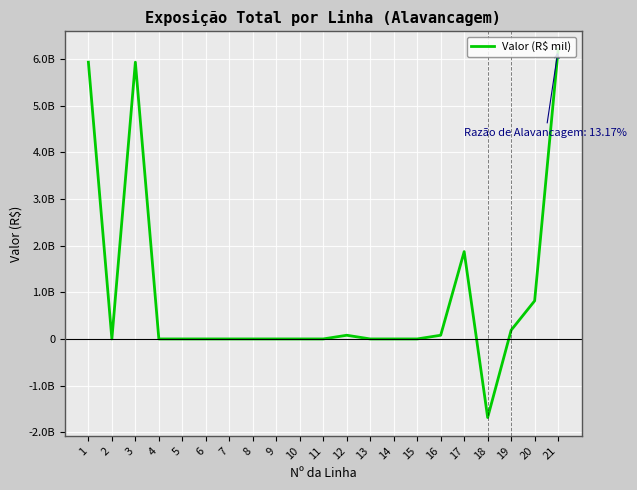

Is this an area chart (filled region under the line)?

No